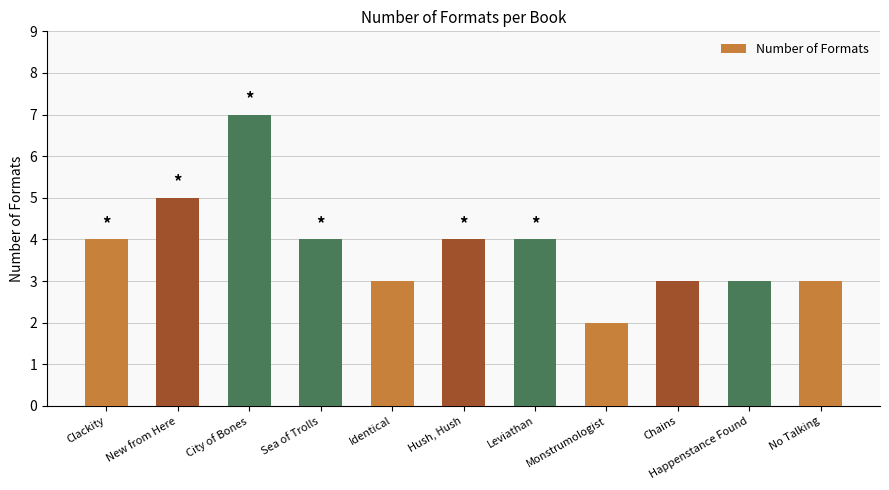

Are the bars horizontal?

No